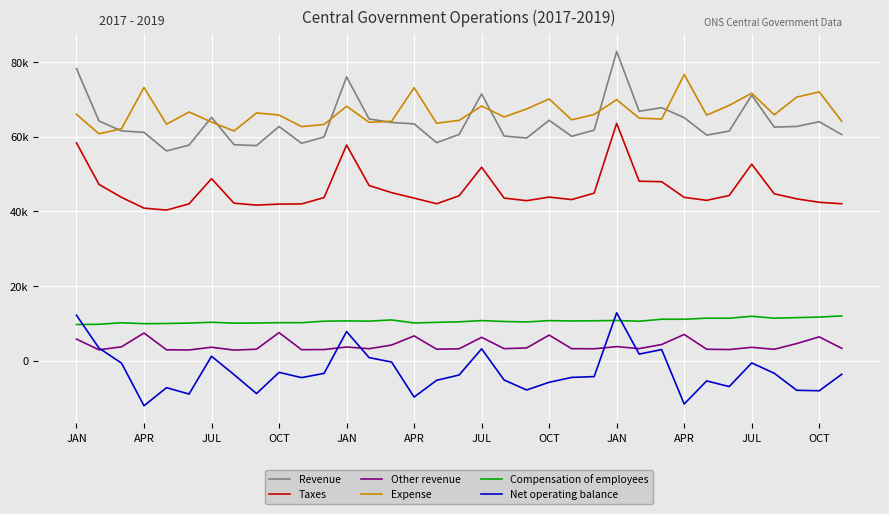

What are all the series names shown in the legend?

Revenue, Taxes, Other revenue, Expense, Compensation of employees, Net operating balance